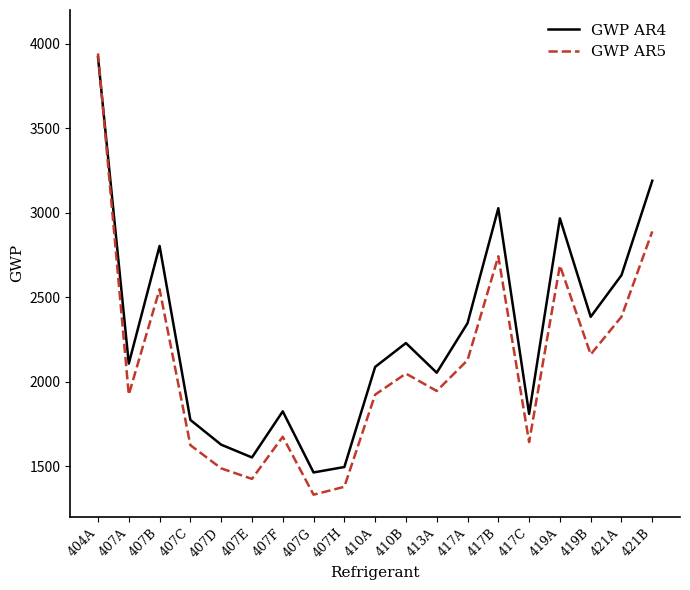

At which category does GWP AR5 reach its first local valley?

407A